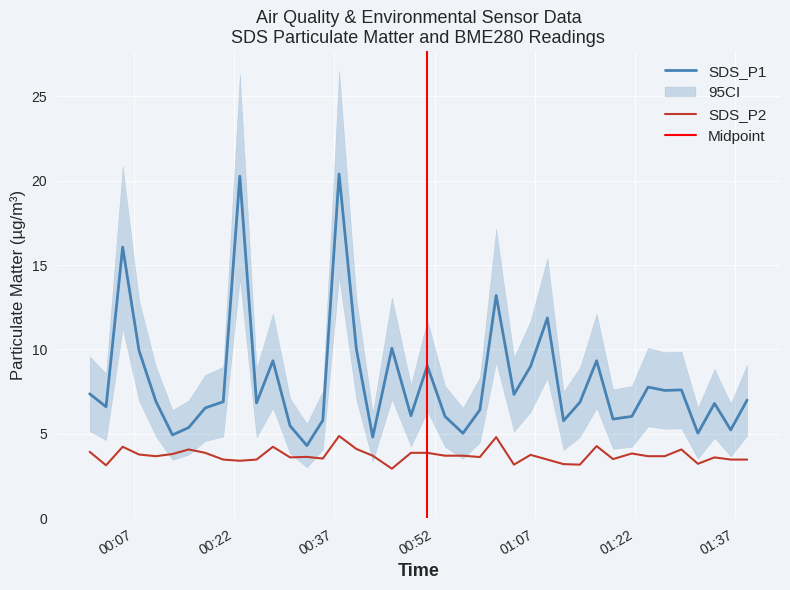

True or false: SDS_P2 and SDS_P1 intersect in this chart.

False